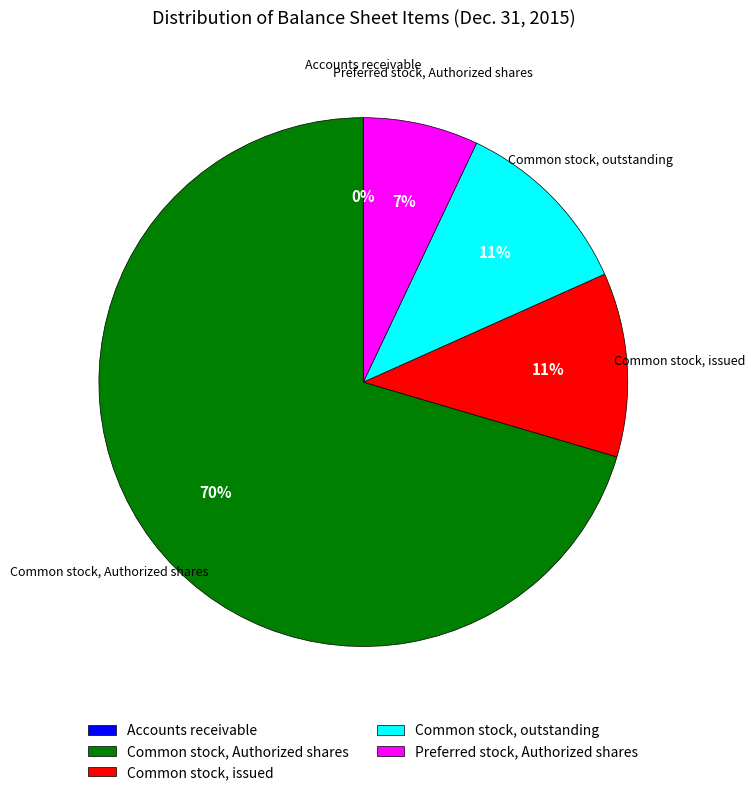

Does any single category account for the majority?

Yes